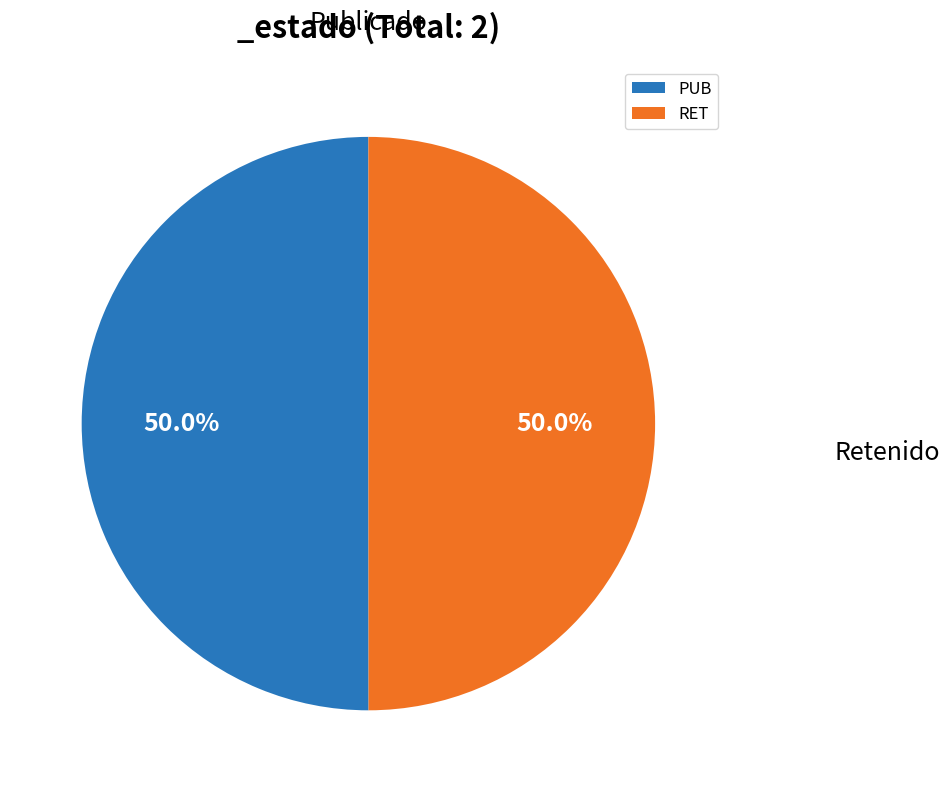

Is it true that RET is 50% of the pie?

True